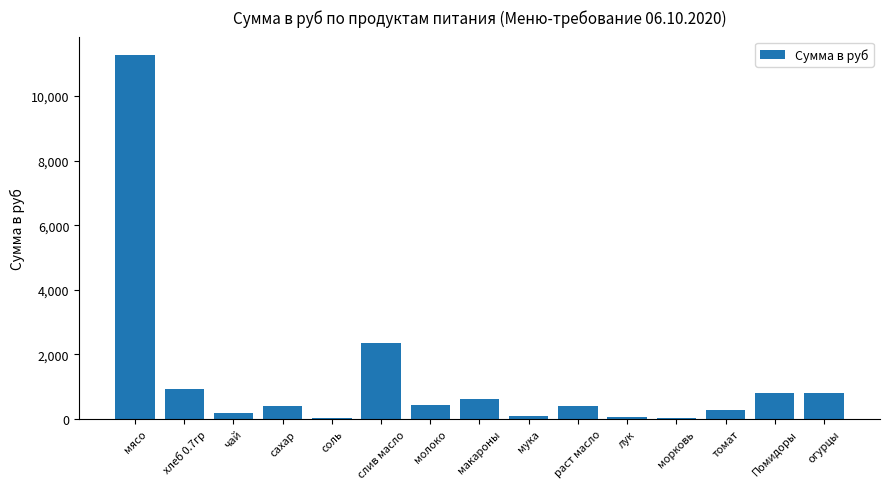

Between хлеб 0.7гр and мясо, which is larger?

мясо